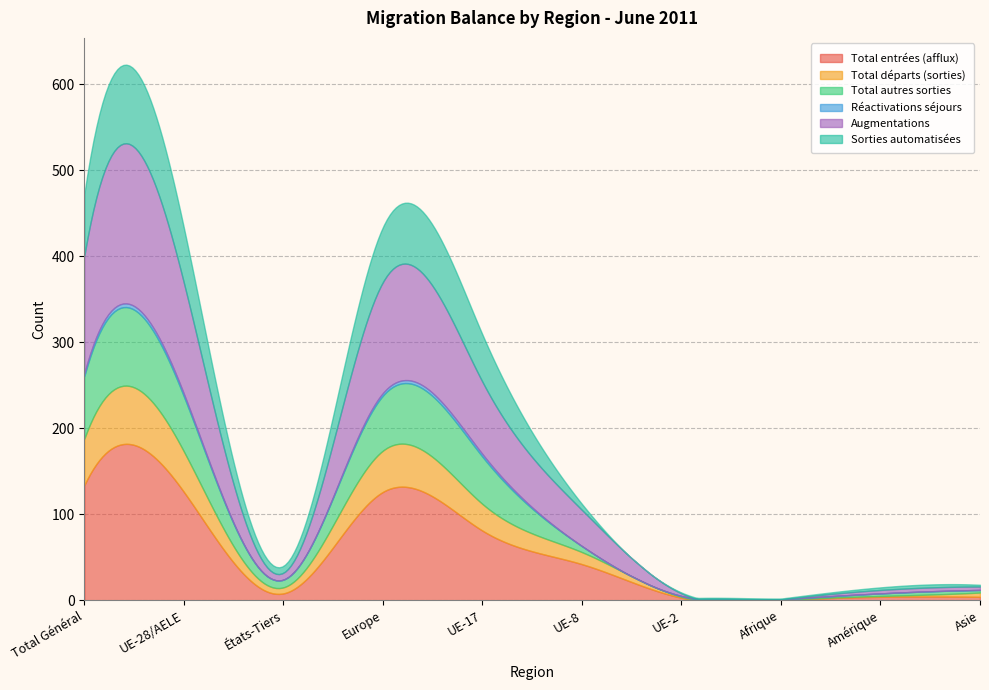

How many lines are shown in the chart?

6